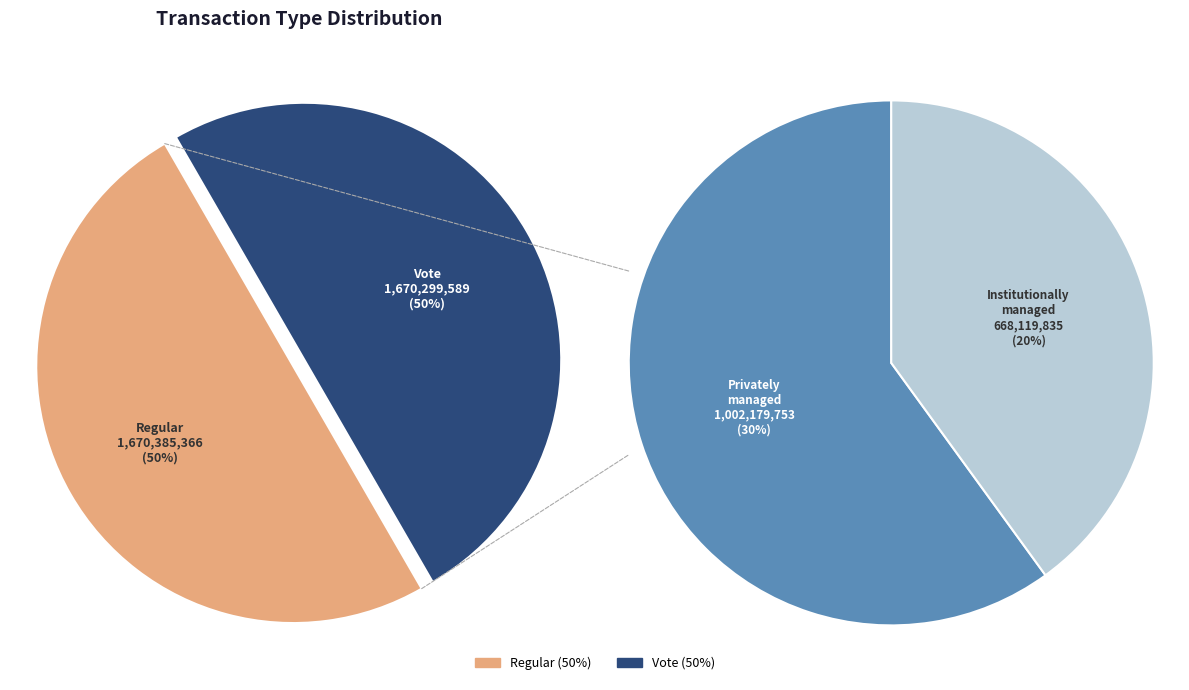

True or false: Vote accounts for 50% of the total.

True